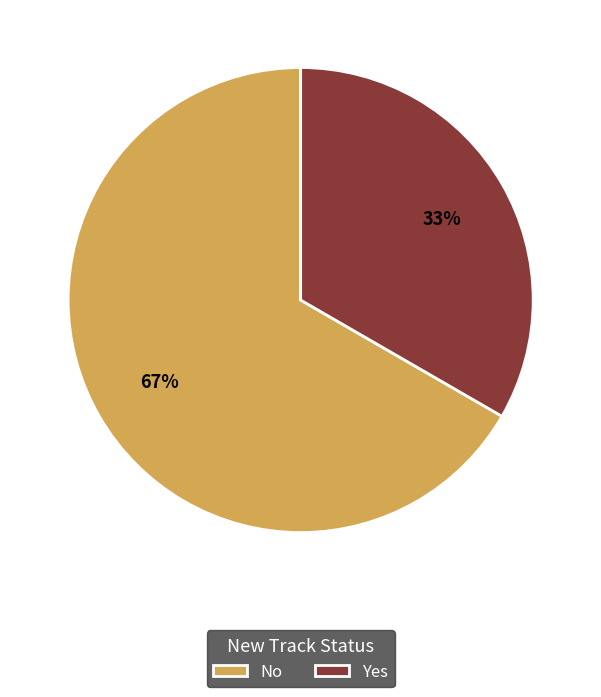

True or false: No accounts for 55% of the total.

False